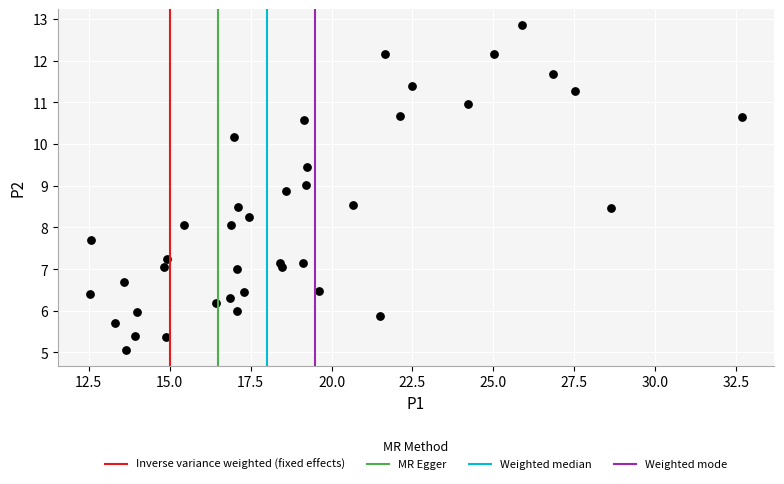

What is the range of Y values (max minus min)?

7.8